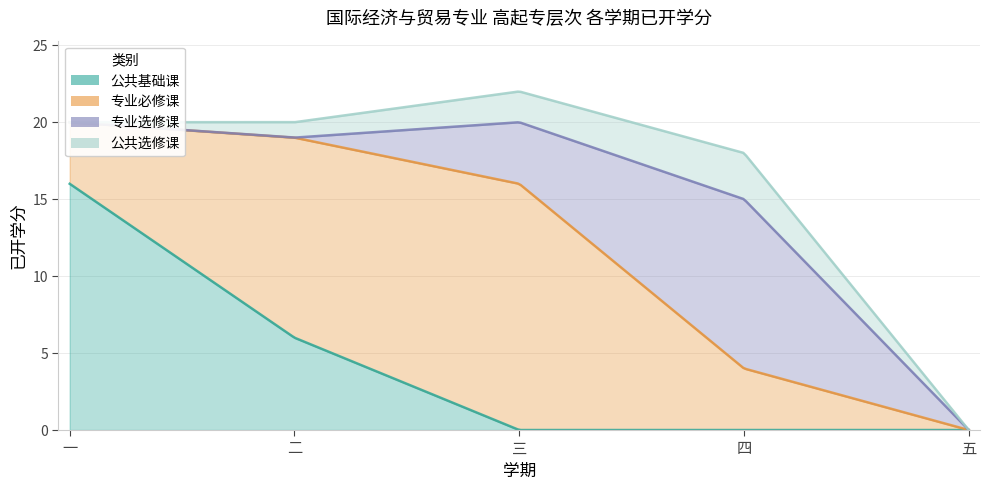

Where is 公共基础课 nearest to the value 8?

二